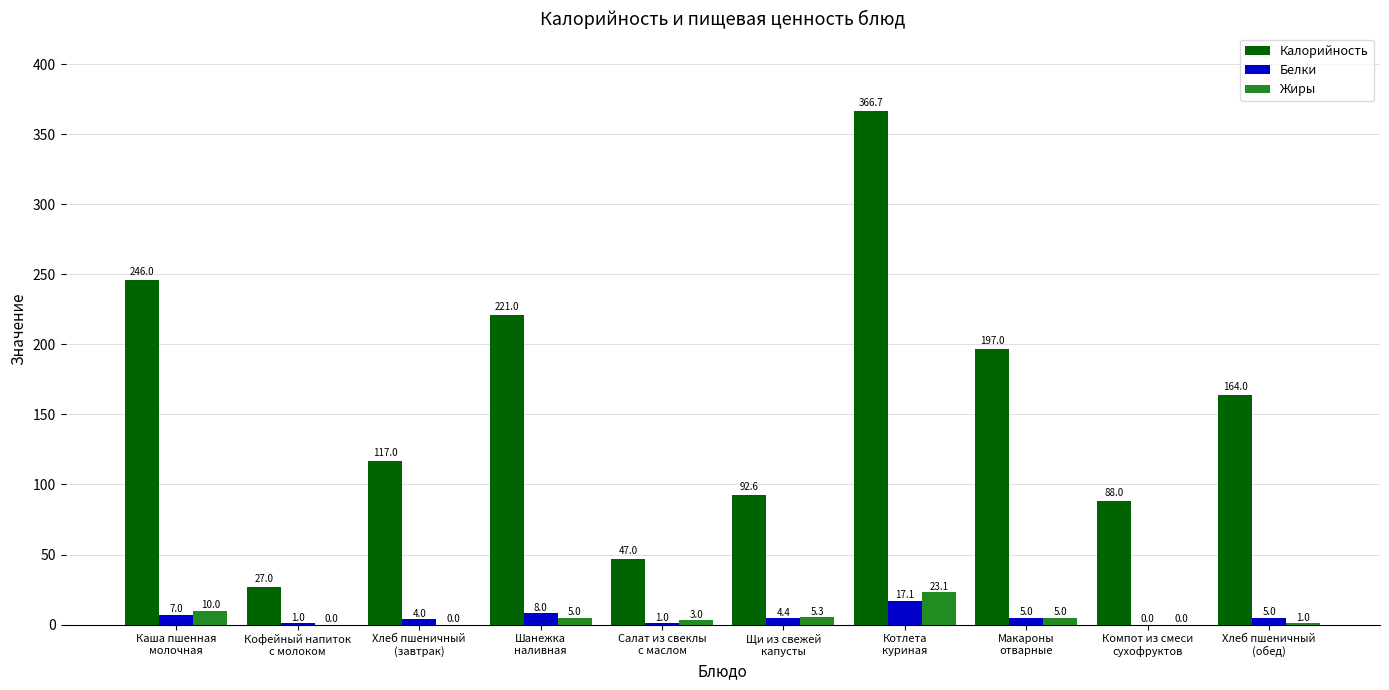

What value does the Калорийность series have at Кофейный напиток
с молоком?

27.0